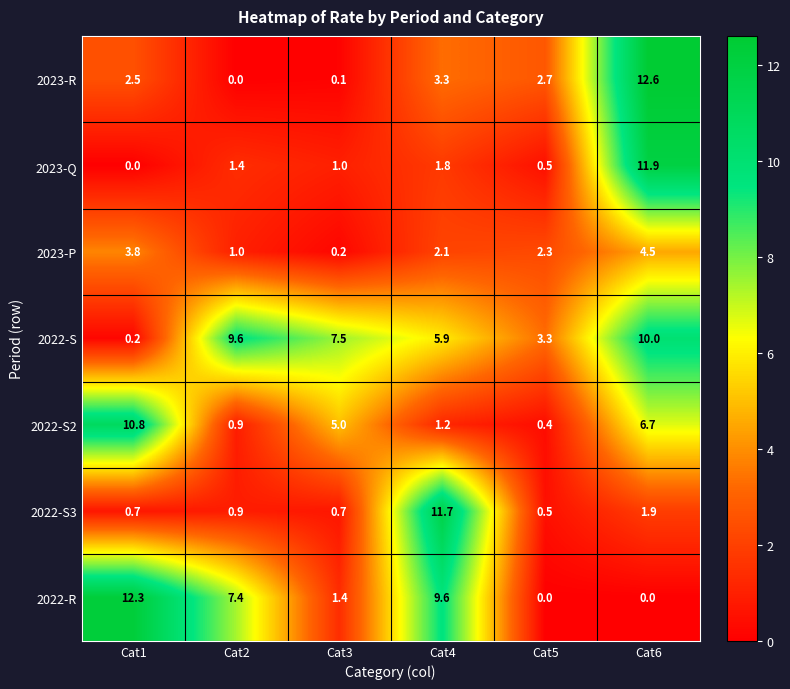

What is the maximum value shown in the chart?

12.6